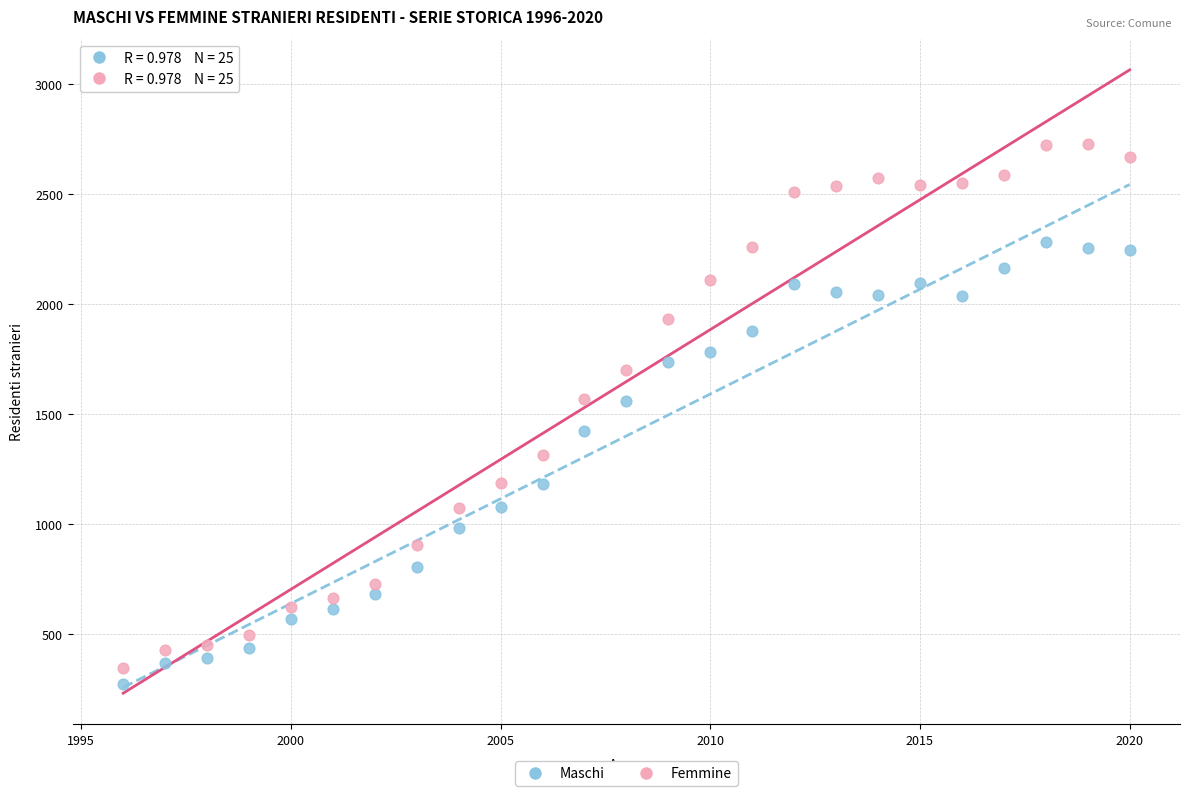

In the Maschi series, what Y value is closest to 1278?

1185